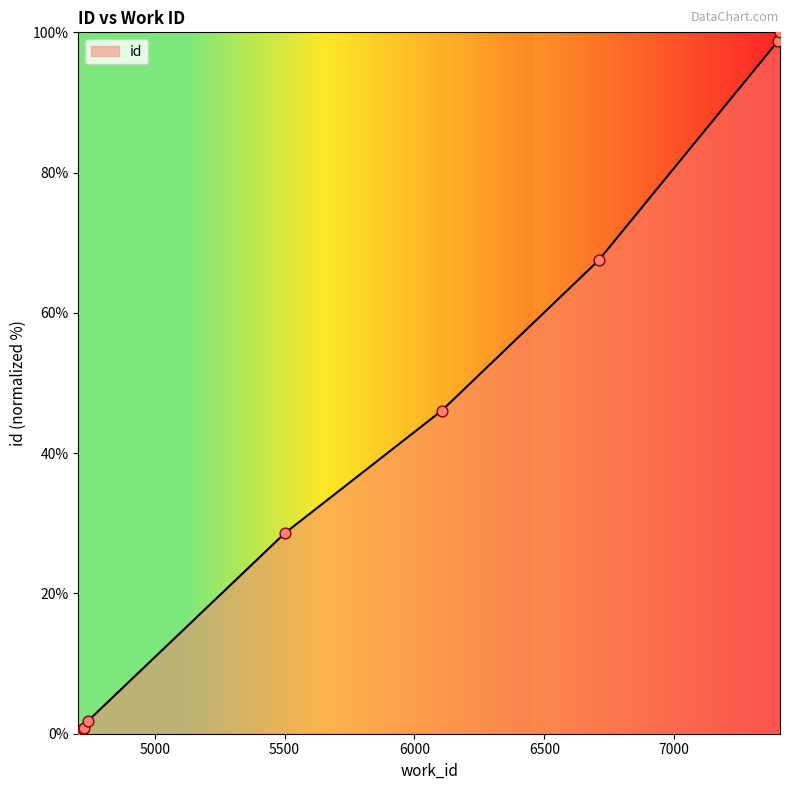

What is the difference between the maximum and minimum values?

100.0